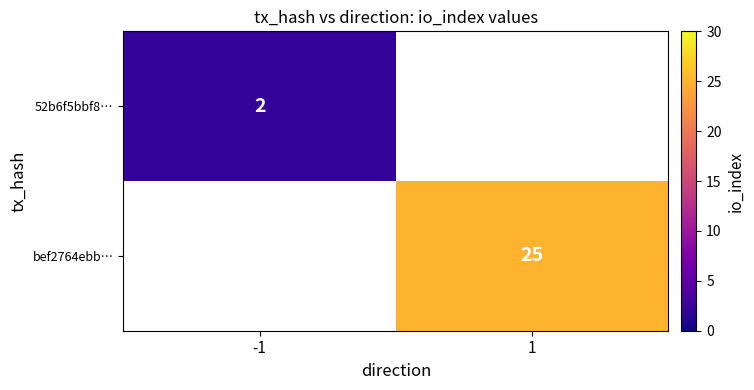

True or false: bef2764ebb… has a value of 25 at 1.

True